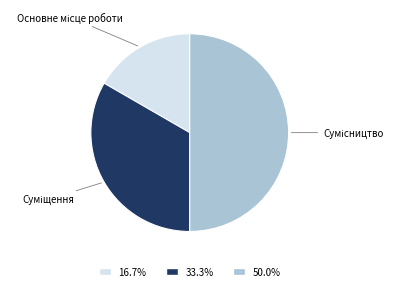

Rank the categories by value from lowest to highest.

Основне місце роботи, Суміщення, Сумісництво